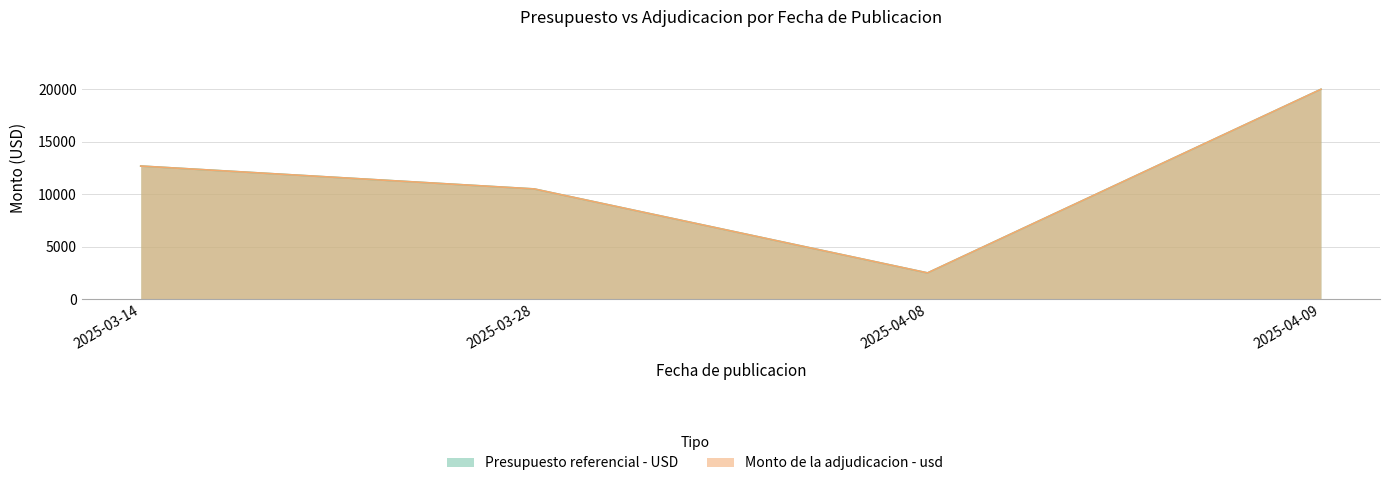

Where is Presupuesto referencial - USD nearest to the value 11246?

2025-03-28